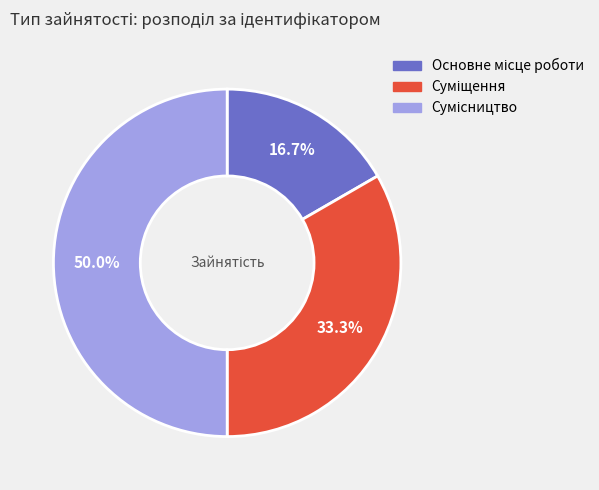

Does any single category account for the majority?

No